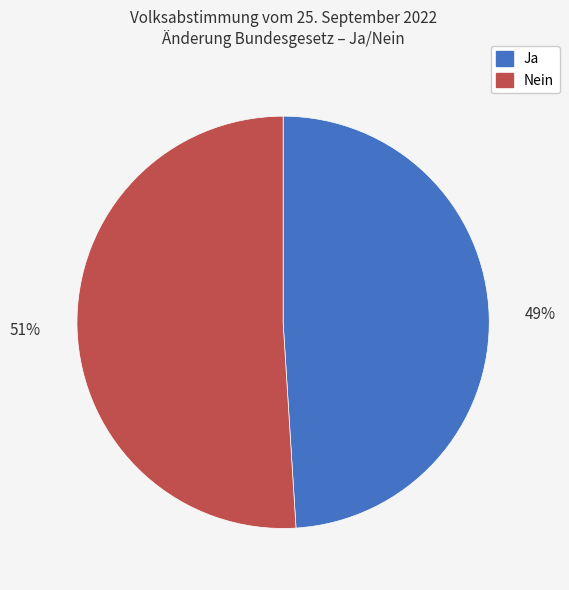

How many slices are in this pie chart?

2